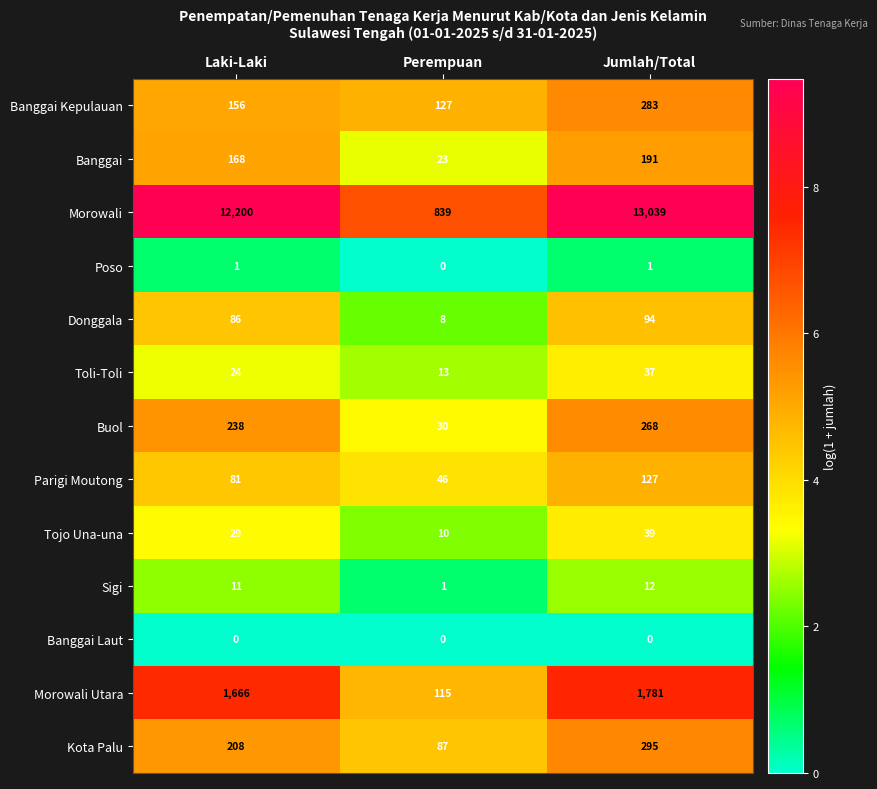

What is the total value across all series at Perempuan?

1299